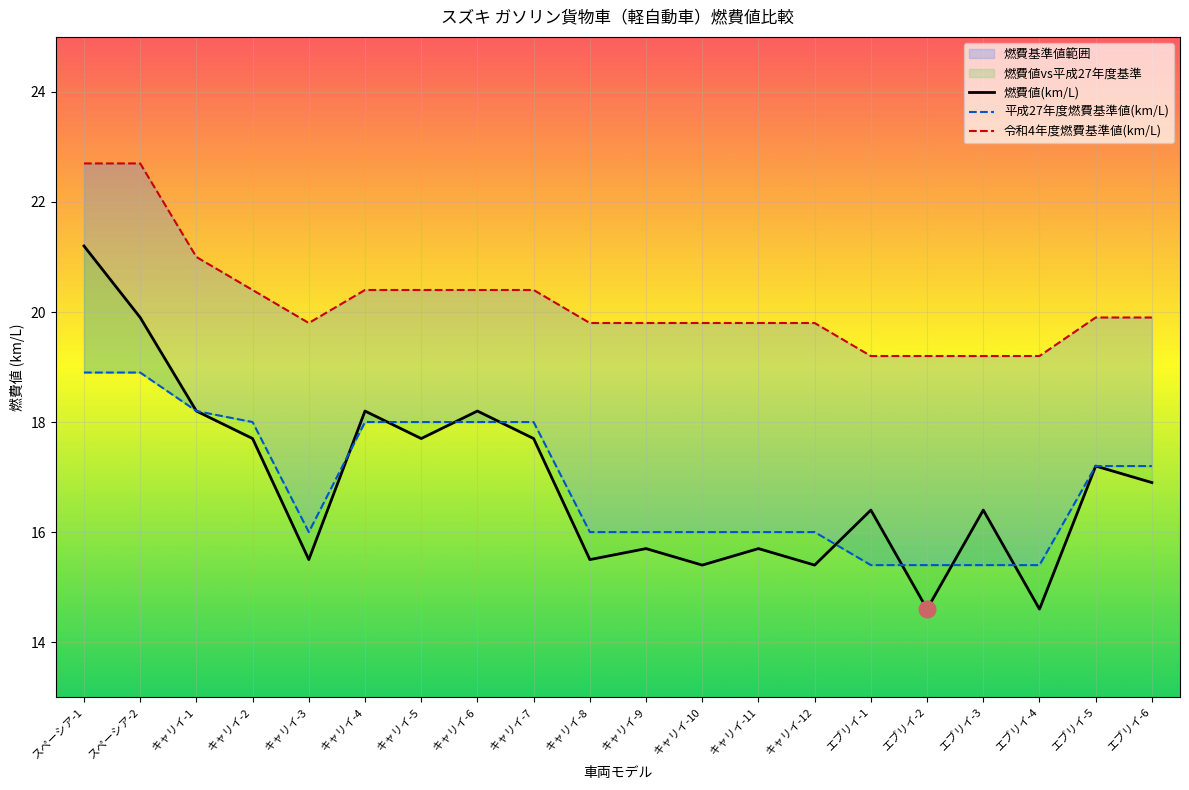

At which category does 平成27年度燃費基準値(km/L) reach its first local valley?

キャリイ-3